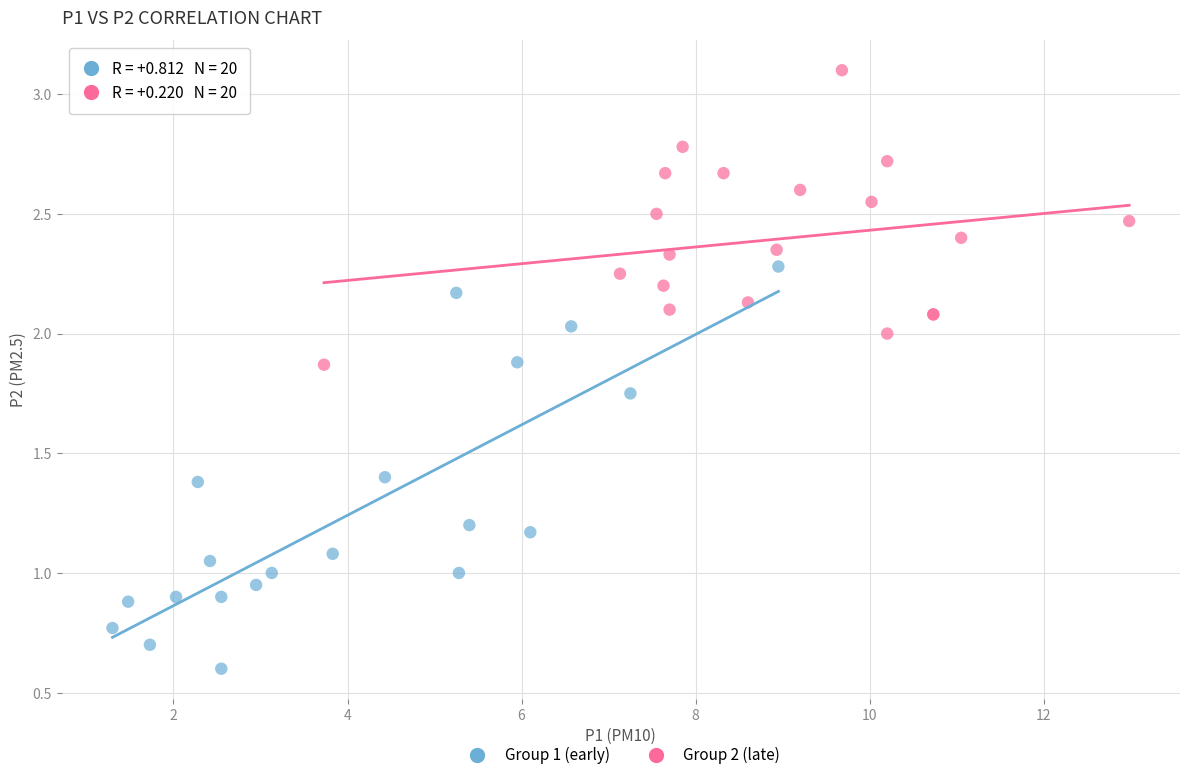

Which series contains the lowest Y value?

Group 1 (early)